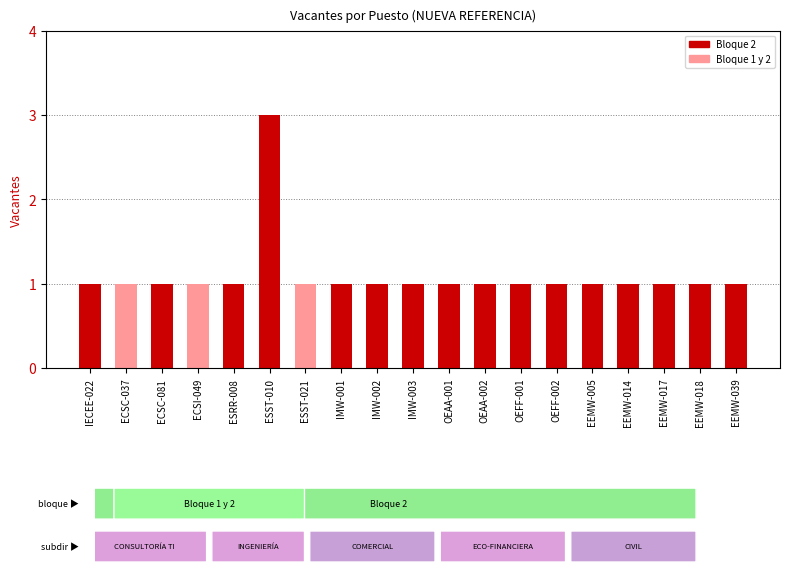

What is the value of the 5th bar from the left?

1